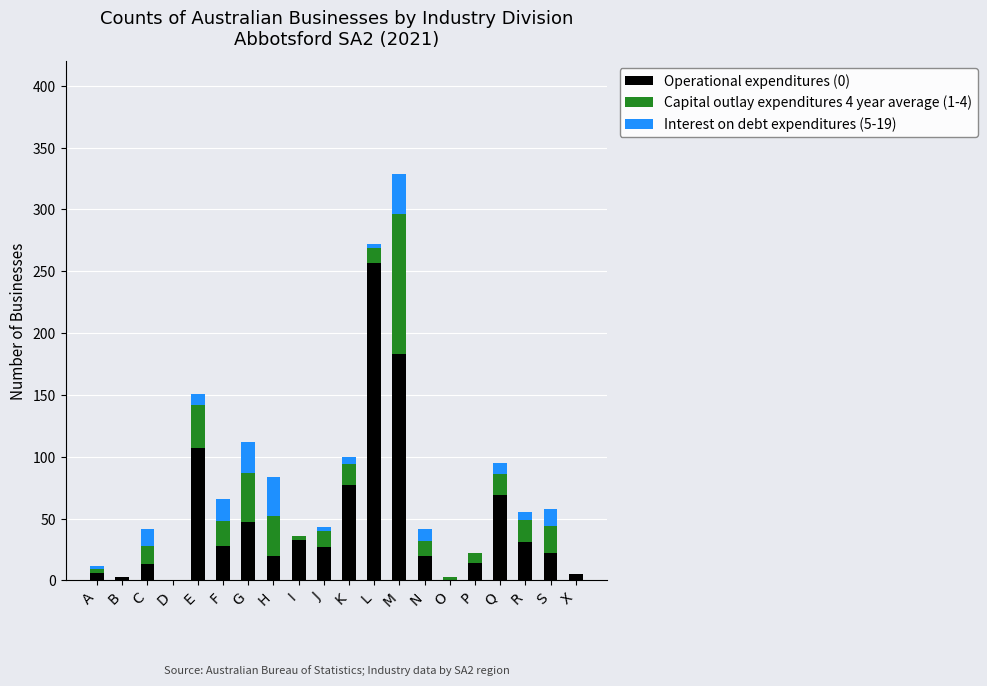

The value of Operational expenditures (0) at D is 0. True or false?

True